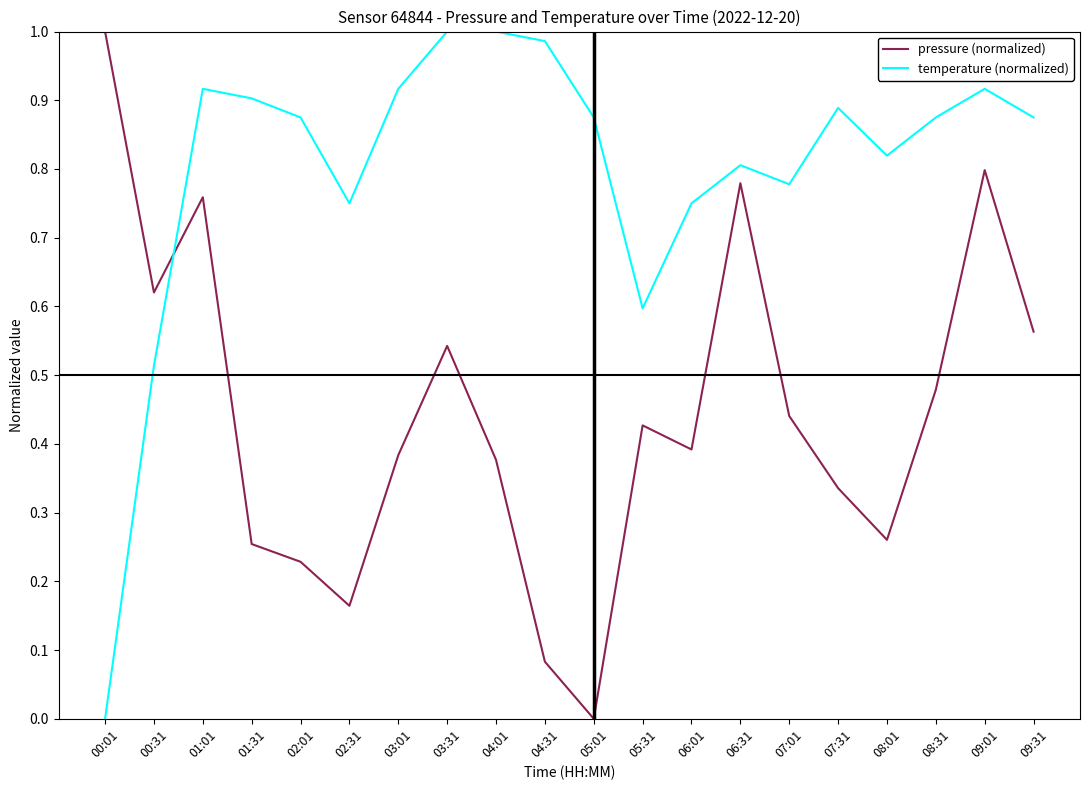

What position from the right is 09:31?

1